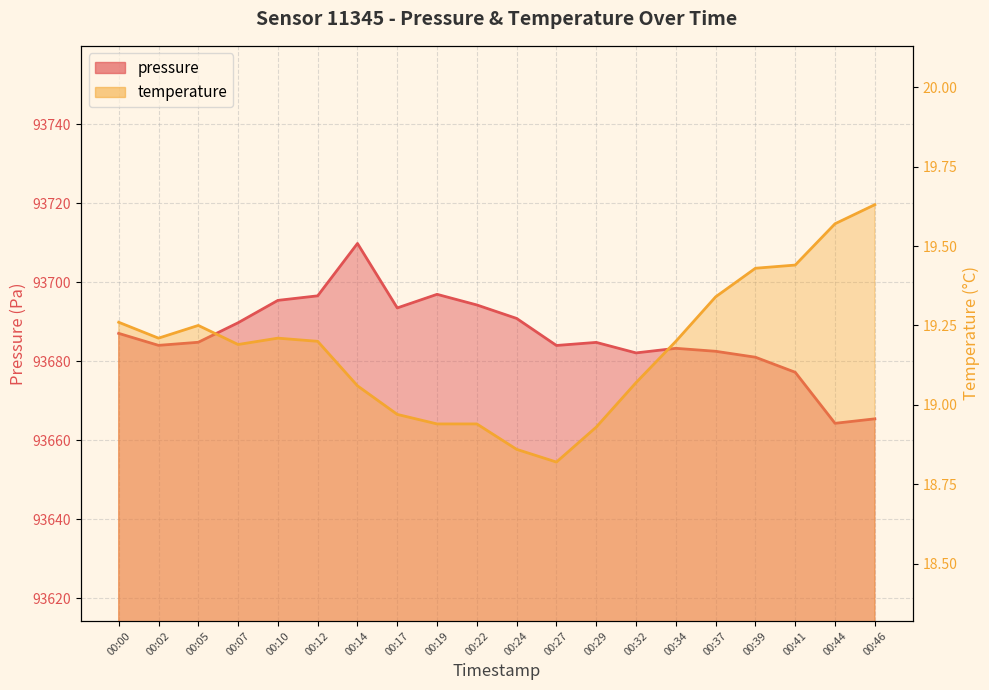

Rank the series at 00:32 from highest to lowest value.

pressure, temperature